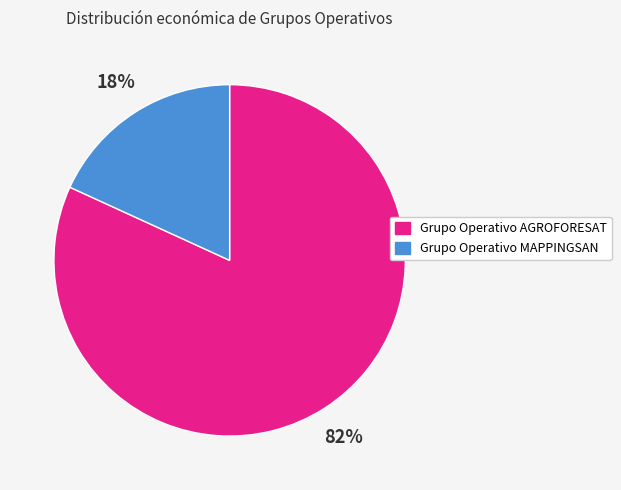

True or false: Grupo Operativo AGROFORESAT accounts for 93% of the total.

False